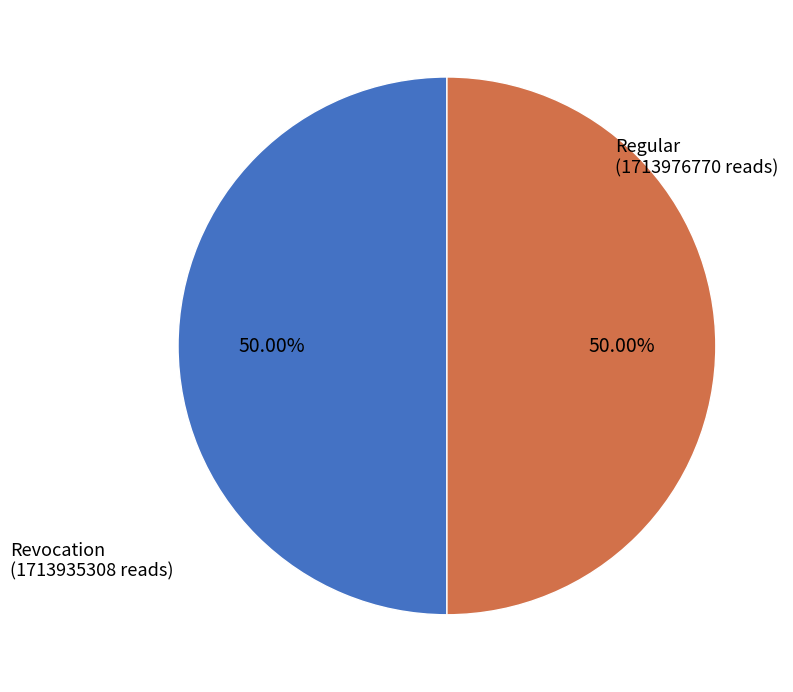

What percentage is the Regular slice, to the nearest percent?

50%